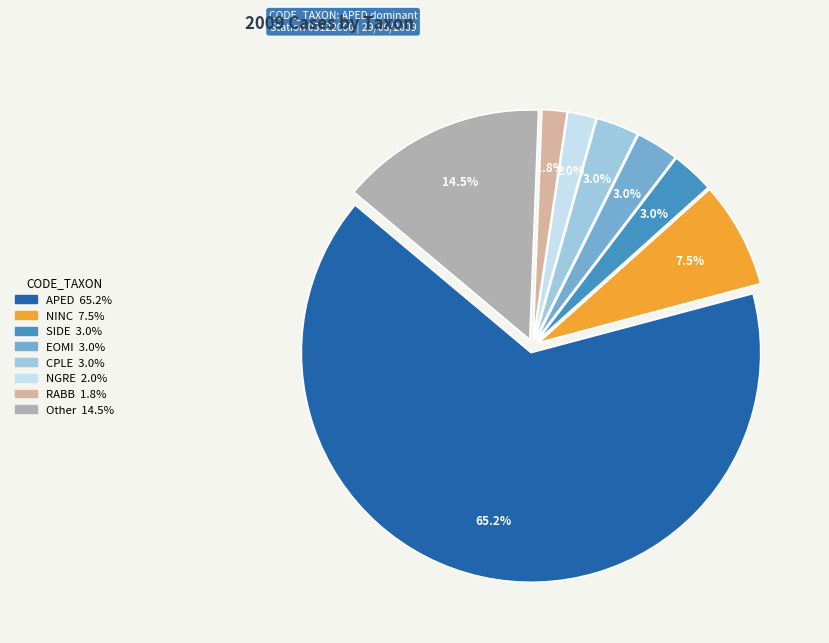

Is there any slice that represents more than half of the pie?

Yes